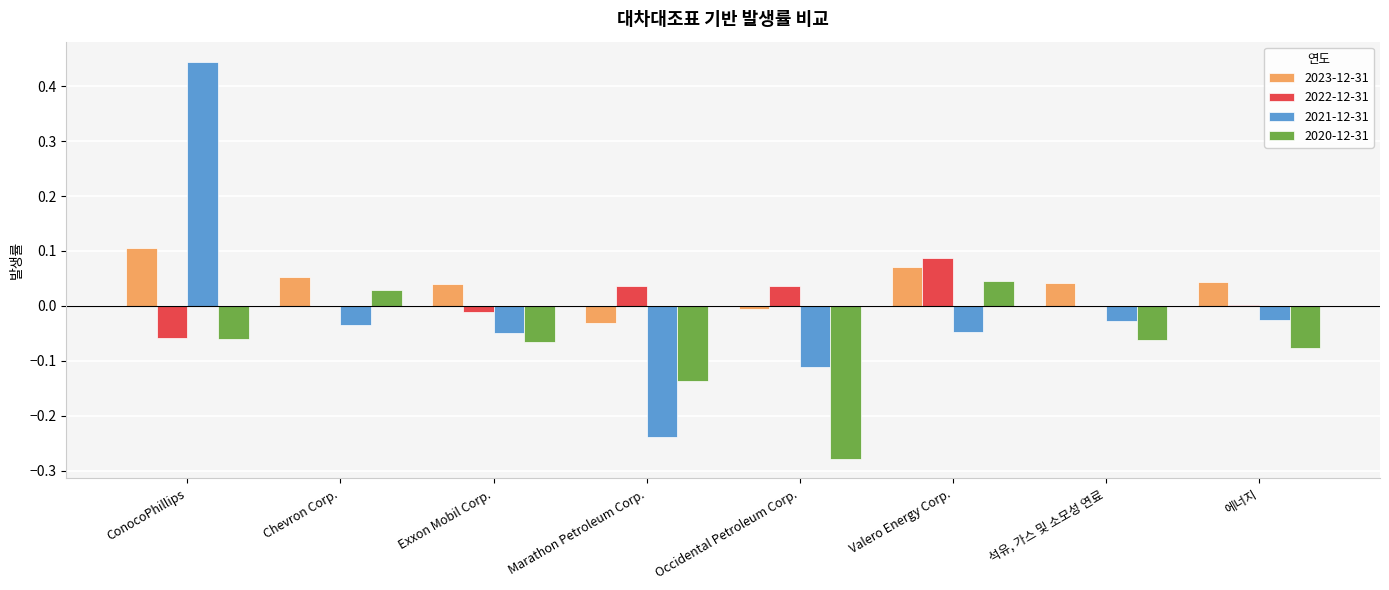

The value of 2023-12-31 at ConocoPhillips is 0.0. True or false?

False